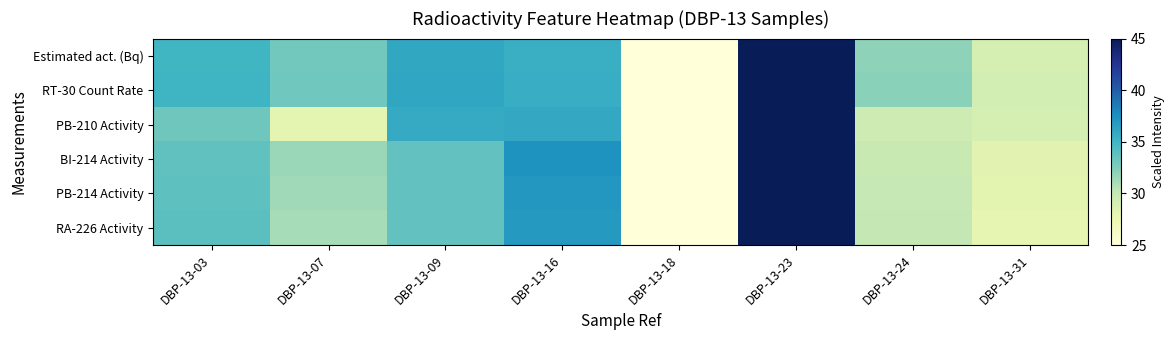

Reading right to left, list all the values displayed in this chart.

Estimated act. (Bq): DBP-13-31=29.1	DBP-13-24=32.0	DBP-13-23=45.0	DBP-13-18=25.0	DBP-13-16=35.5	DBP-13-09=35.9	DBP-13-07=33.0	DBP-13-03=35.0
RT-30 Count Rate: DBP-13-31=29.2	DBP-13-24=32.1	DBP-13-23=45.0	DBP-13-18=25.0	DBP-13-16=35.6	DBP-13-09=36.1	DBP-13-07=33.1	DBP-13-03=35.1
PB-210 Activity: DBP-13-31=29.1	DBP-13-24=29.6	DBP-13-23=45.0	DBP-13-18=25.0	DBP-13-16=35.9	DBP-13-09=35.7	DBP-13-07=28.1	DBP-13-03=33.2
BI-214 Activity: DBP-13-31=28.2	DBP-13-24=29.9	DBP-13-23=45.0	DBP-13-18=25.0	DBP-13-16=37.3	DBP-13-09=33.6	DBP-13-07=31.6	DBP-13-03=33.7
PB-214 Activity: DBP-13-31=28.1	DBP-13-24=30.0	DBP-13-23=45.0	DBP-13-18=25.0	DBP-13-16=37.1	DBP-13-09=33.6	DBP-13-07=31.3	DBP-13-03=33.8
RA-226 Activity: DBP-13-31=28.0	DBP-13-24=30.1	DBP-13-23=45.0	DBP-13-18=25.0	DBP-13-16=36.9	DBP-13-09=33.7	DBP-13-07=31.1	DBP-13-03=33.9